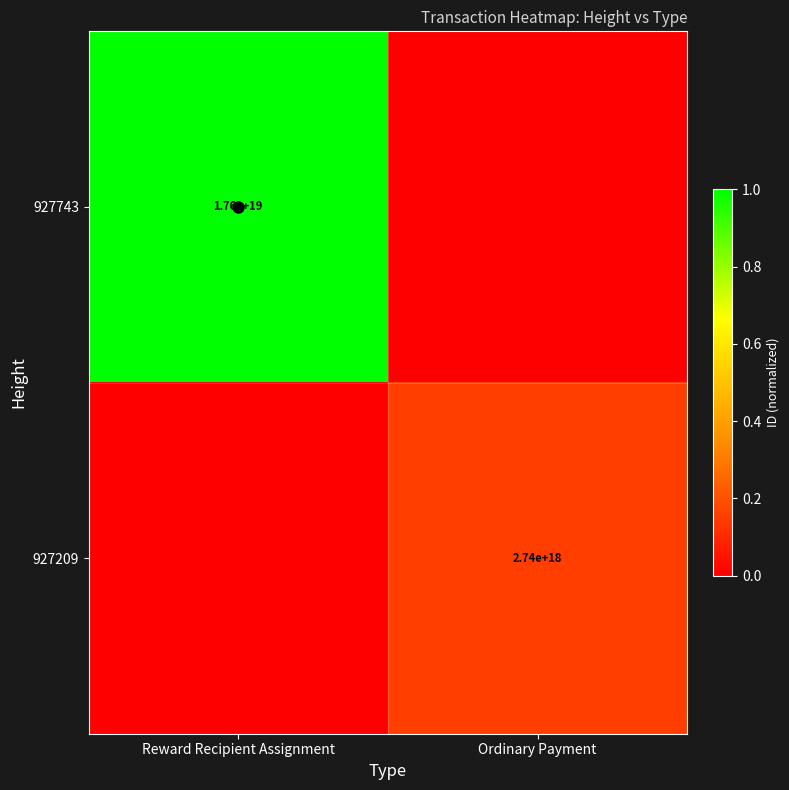

Is the value of 927209 at Ordinary Payment greater than the value of 927743 at Reward Recipient Assignment?

No